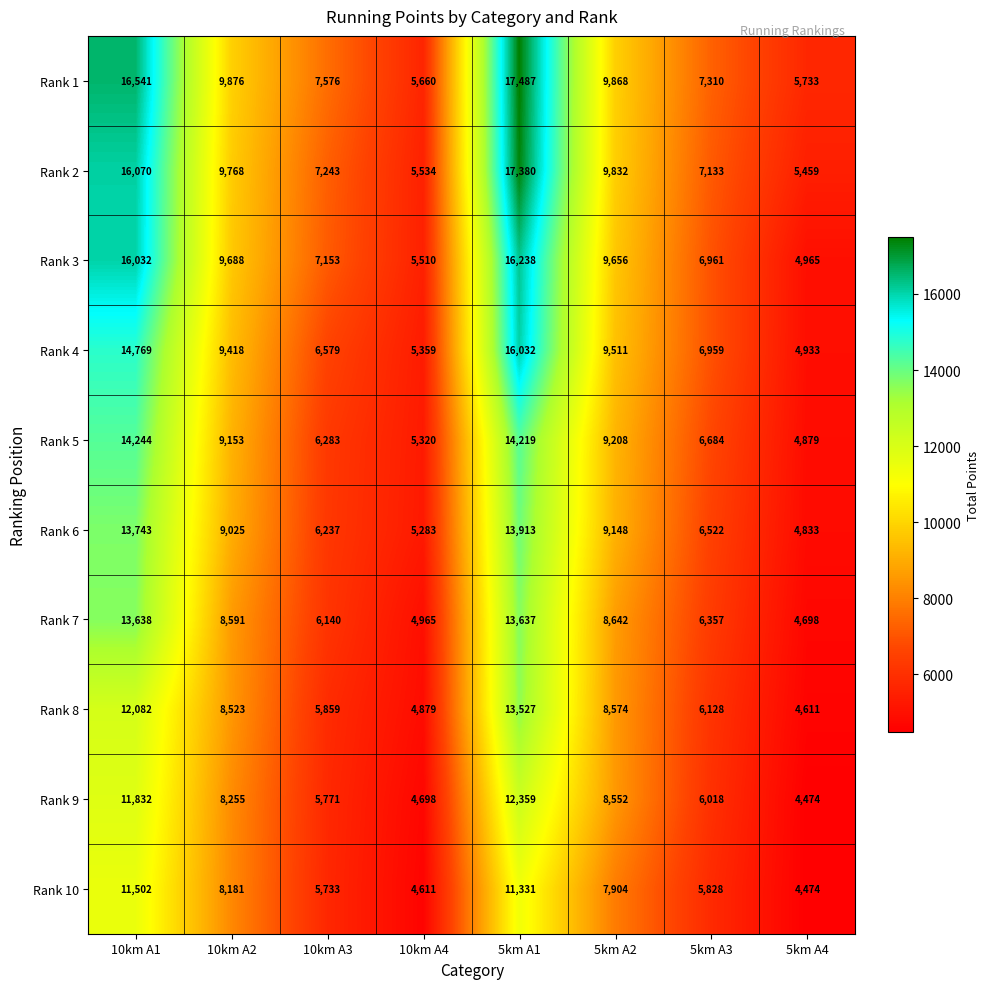

At 5km A2, list the series in order from largest to smallest.

Rank 1, Rank 2, Rank 3, Rank 4, Rank 5, Rank 6, Rank 7, Rank 8, Rank 9, Rank 10